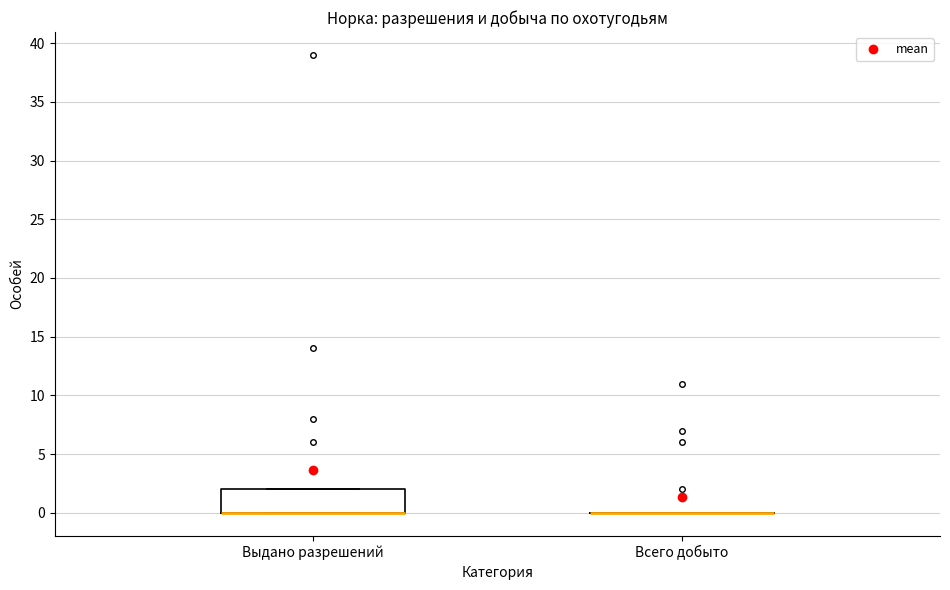

Reading left to right, transcribe this box plot: for each box, give where its median line is, the range the box spans, and where its two whiskers end, as read against the y-axis. The values are not printed on the chart, so give them approximately, as read against the axis.

Выдано разрешений: median 0 (drawn on the box's lower edge), box 0 to 2, whiskers 0 to 2
Всего добыто: box collapsed to a line at 0, whiskers 0 to 0